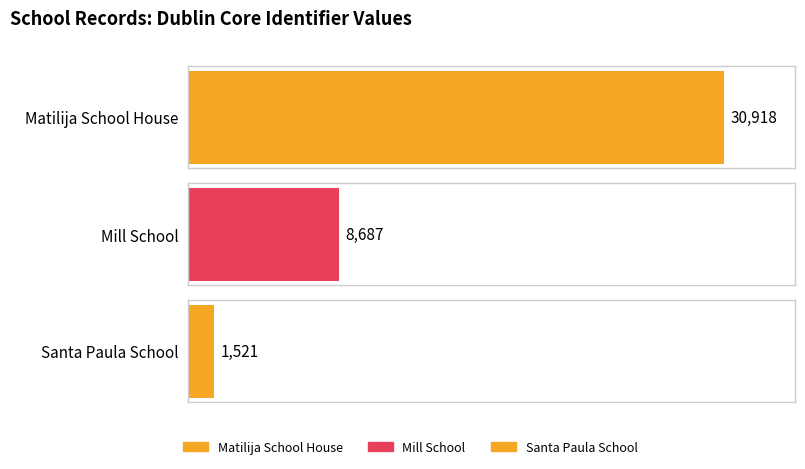

Rank the categories by value from highest to lowest.

Matilija School House, Mill School, Santa Paula School